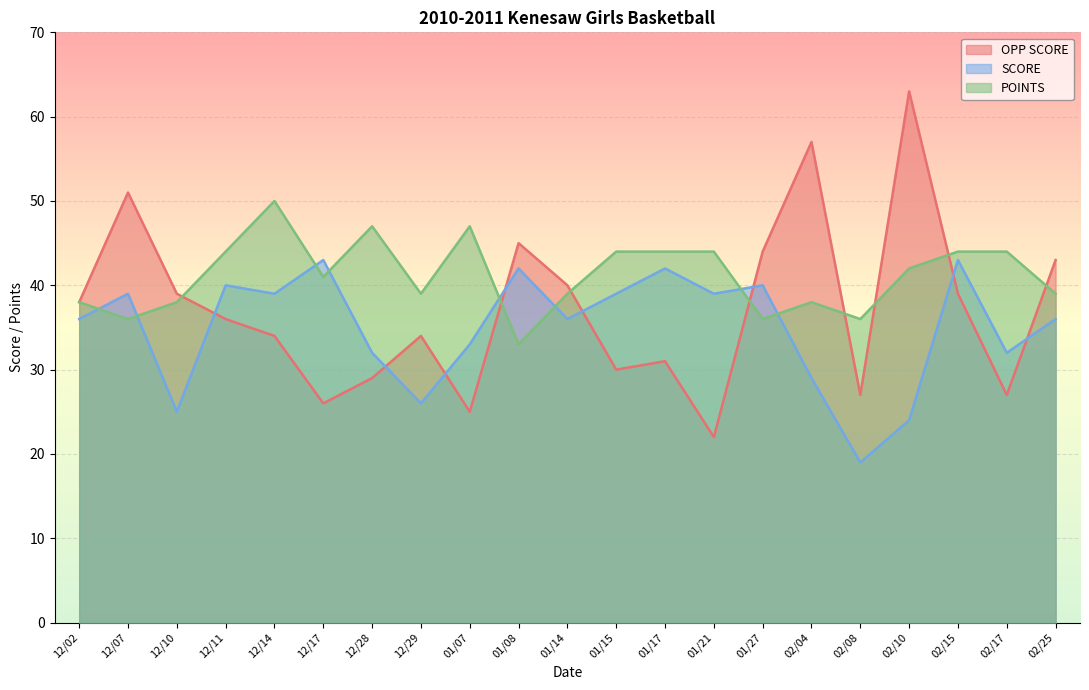

Which label corresponds to the largest value in the chart?

02/10